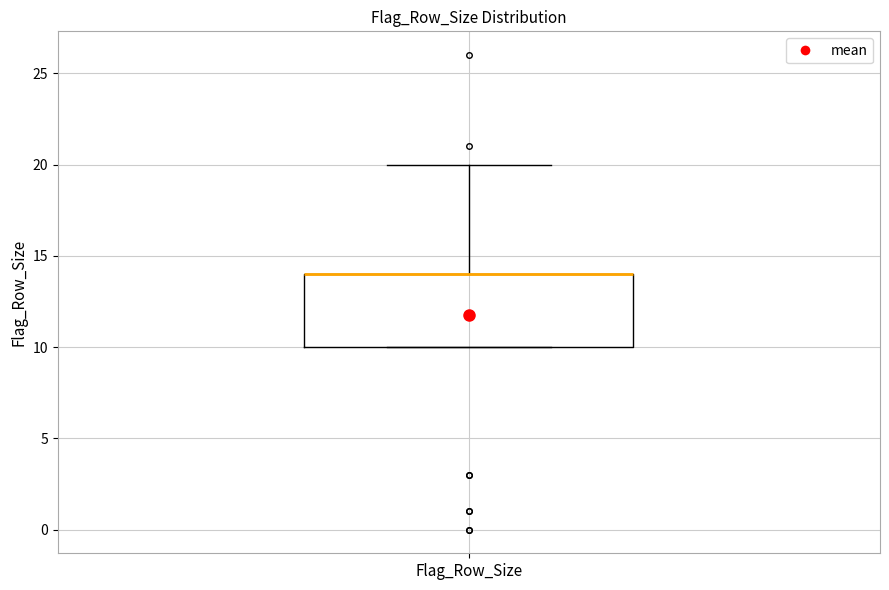

Where is the upper edge of the box for Flag_Row_Size on the y-axis? The values are not printed on the chart, so give them approximately, as read against the axis.

14